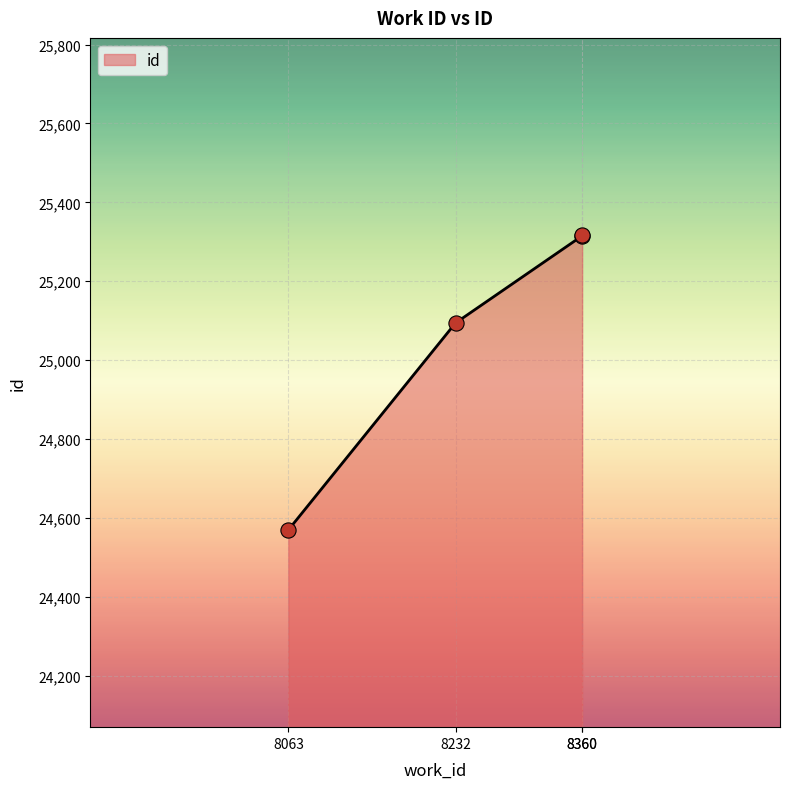

Approximately how many times larger is the value at 8063 compared to 8360?

1.0